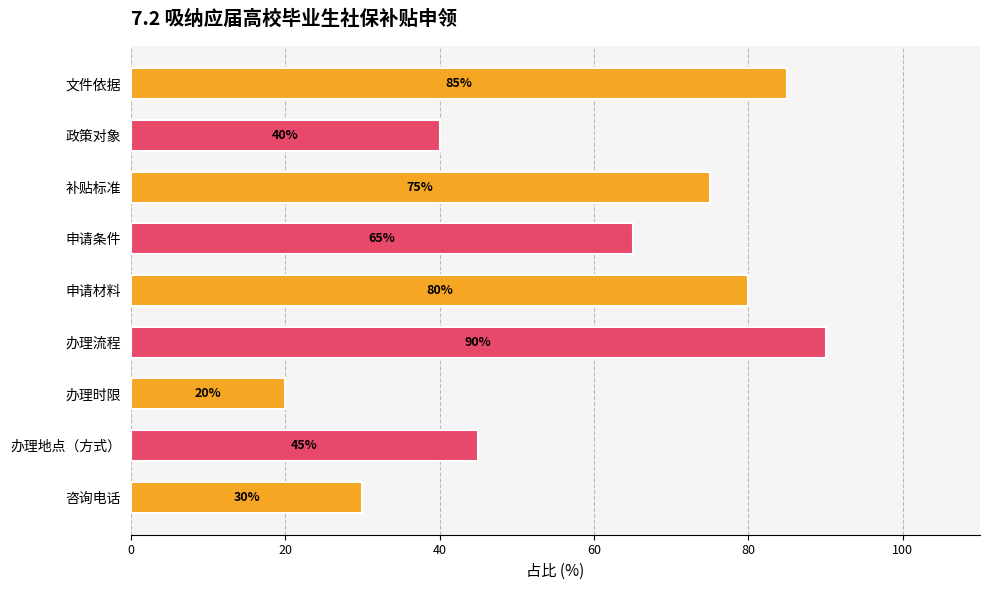

The chart shows a value of 10 at 咨询电话. True or false?

False